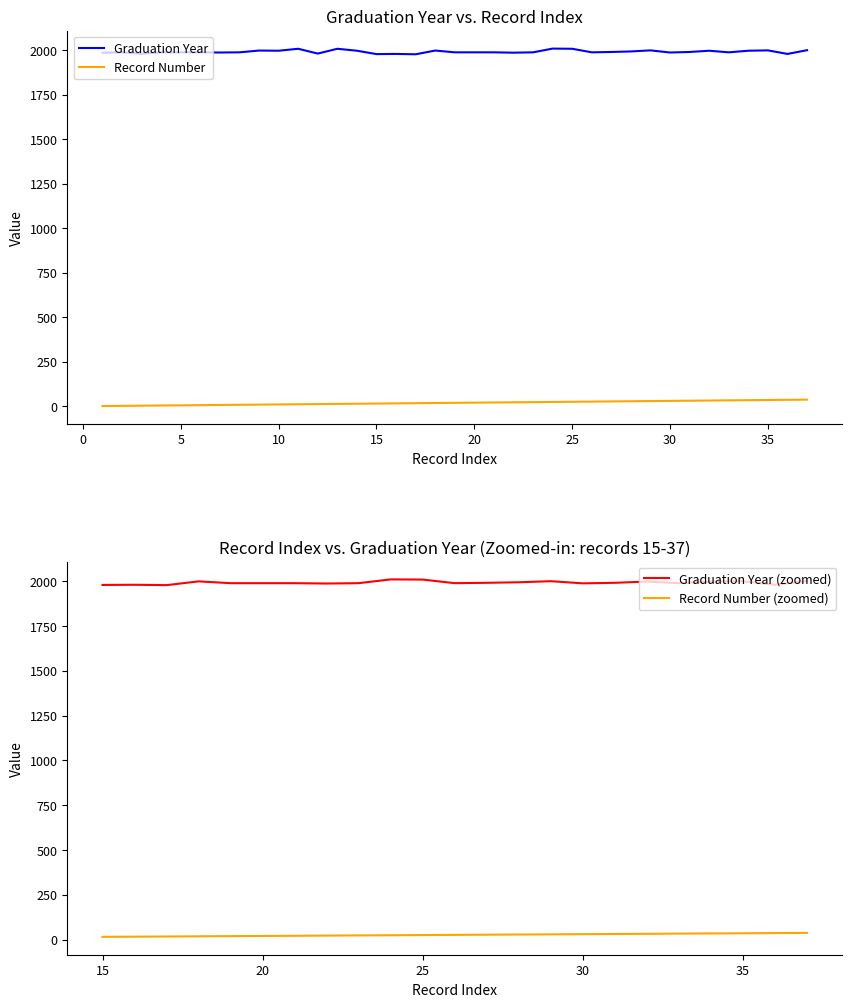

Is this an area chart (filled region under the line)?

No